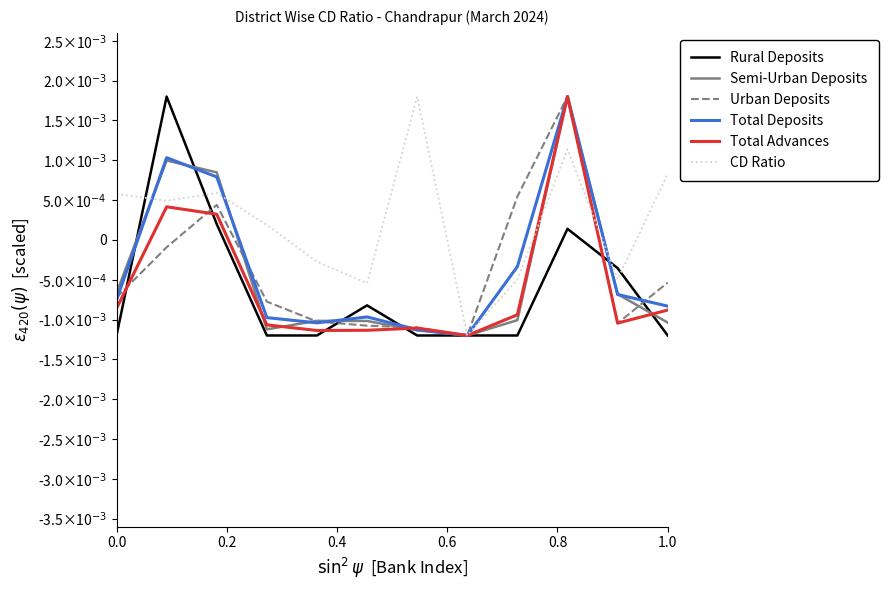

What are all the series names shown in the legend?

Rural Deposits, Semi-Urban Deposits, Urban Deposits, Total Deposits, Total Advances, CD Ratio